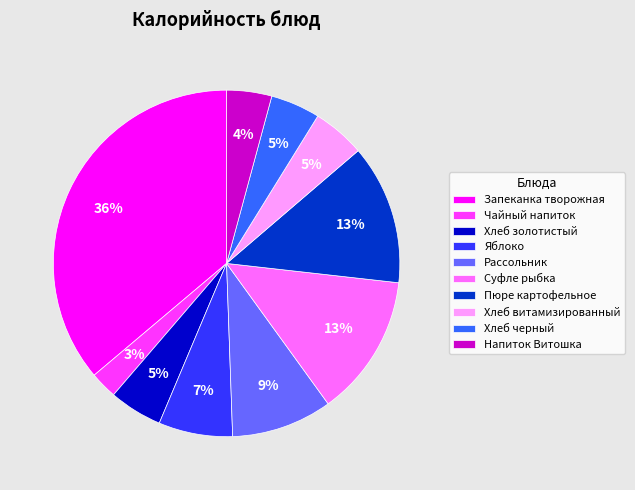

Does Чайный напиток account for over 50% of the chart?

No